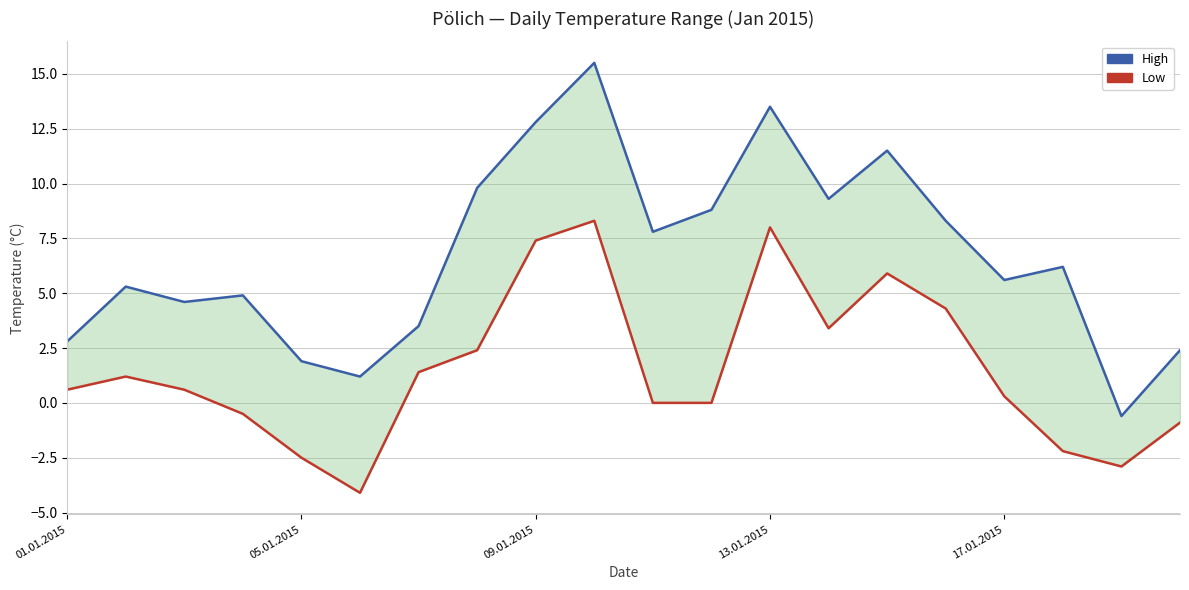

Rank the series at 05.01.2015 from lowest to highest value.

Low, High